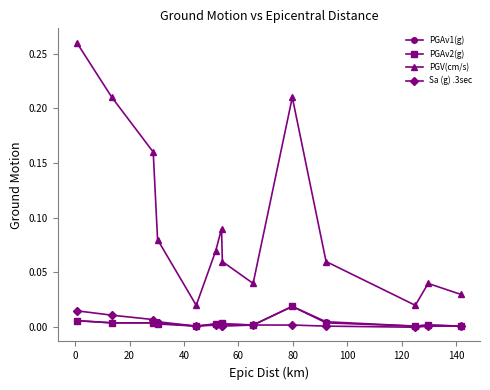

True or false: PGV(cm/s) has more than 0 interior local peaks.

True